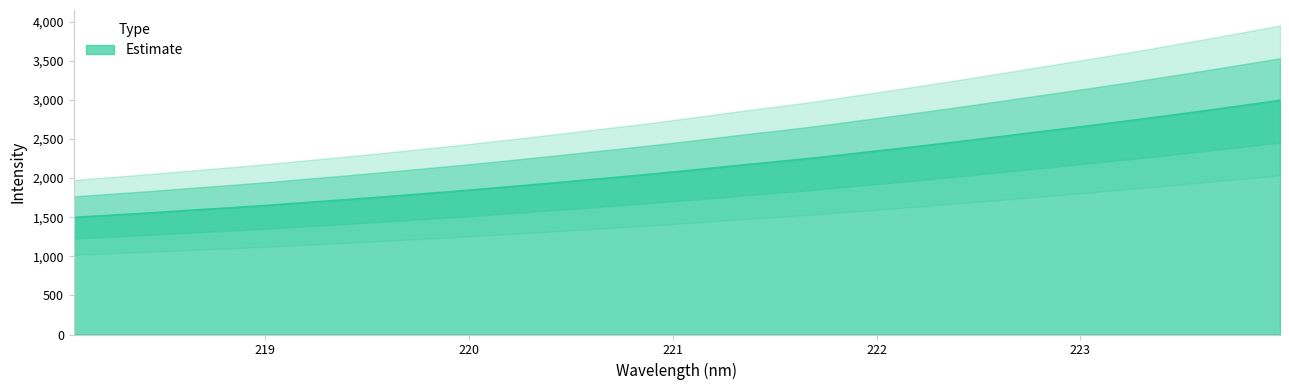

The value at 220.9264 is 2844.8. True or false?

False